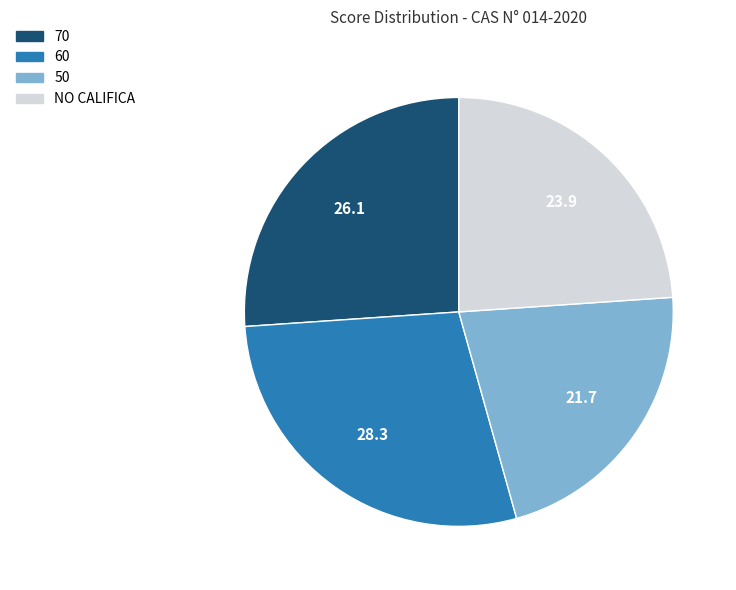

True or false: 70 accounts for 26% of the total.

True